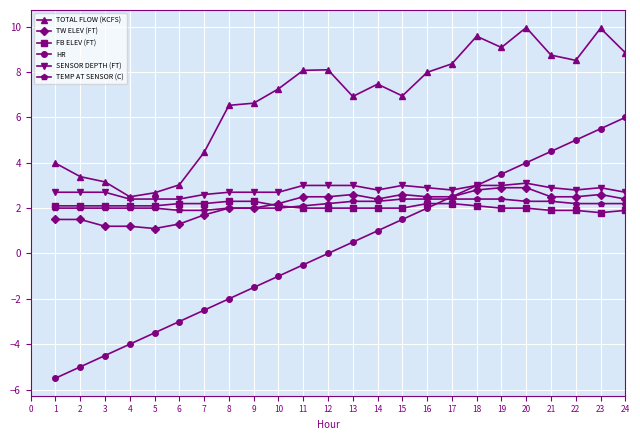

How many series are shown in this chart?

6